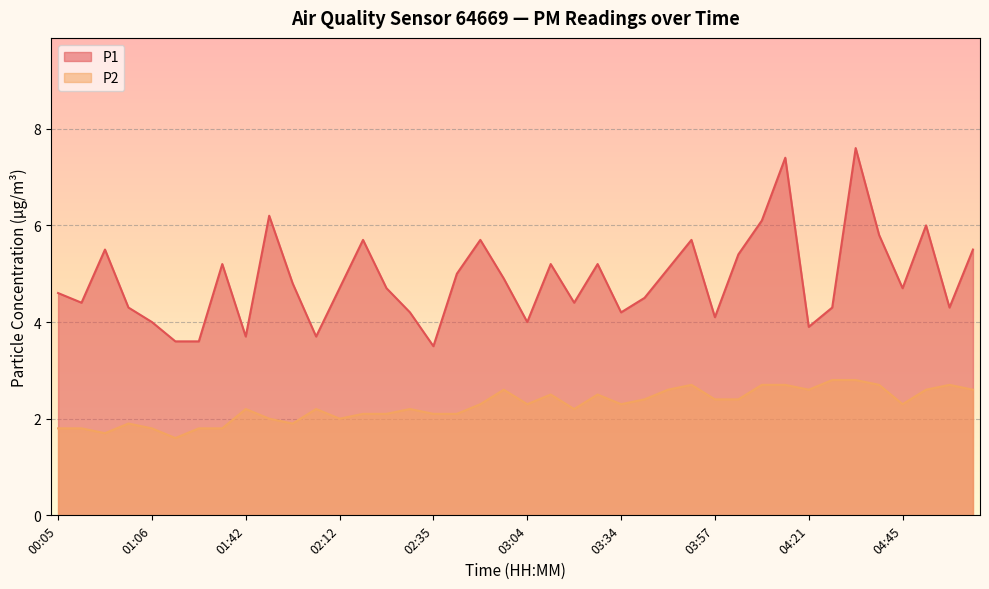

What is the label of the 27th point from the right?

02:18